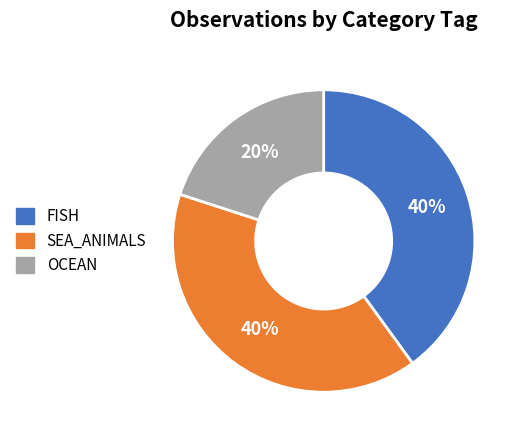

Which has a higher value, OCEAN or SEA_ANIMALS?

SEA_ANIMALS